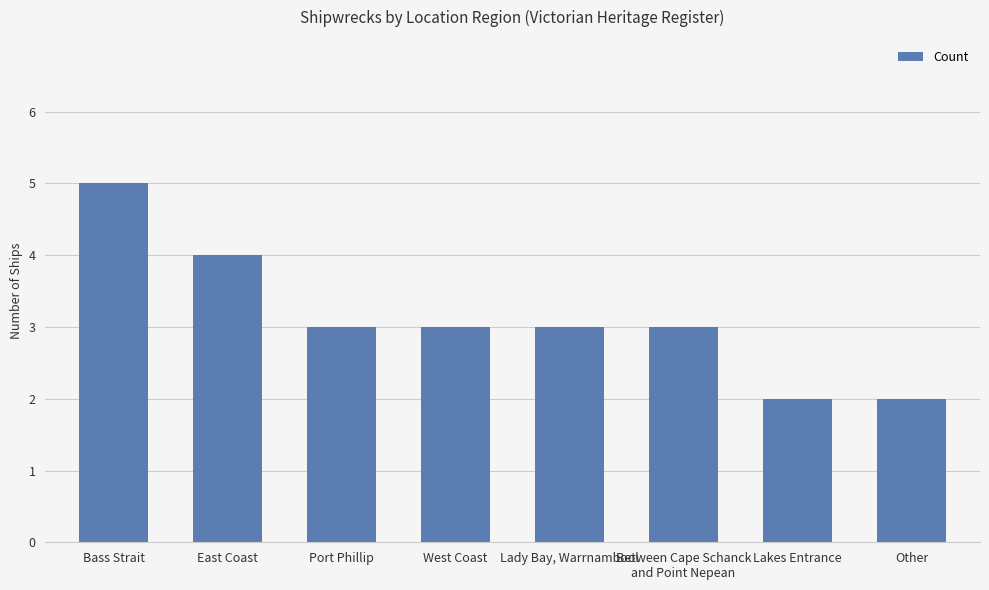

What is the label of the 3rd bar from the right?

Between Cape Schanck
and Point Nepean